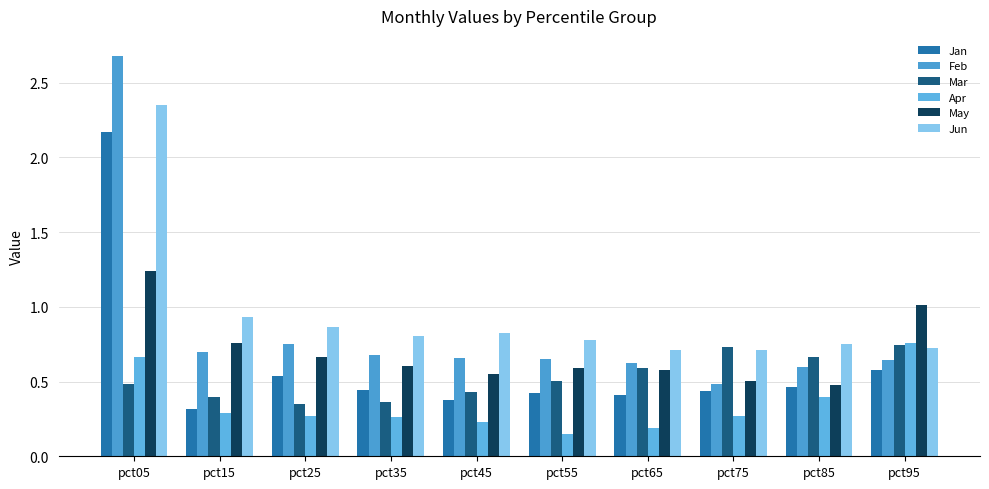

How many categories are shown in the chart?

10